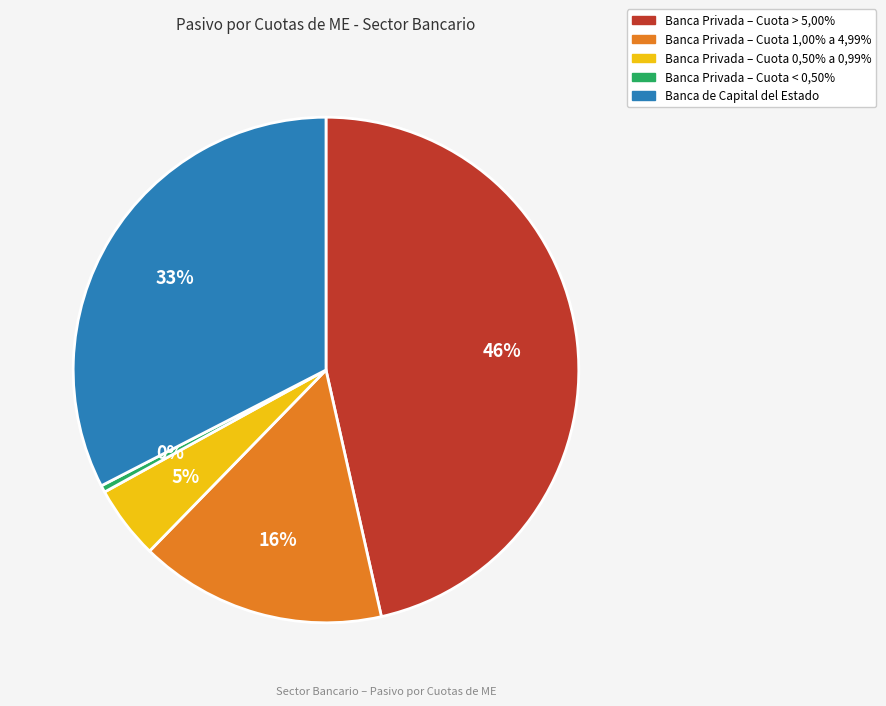

To the nearest percent, what is the difference between the largest and smallest slice percentages?

46%